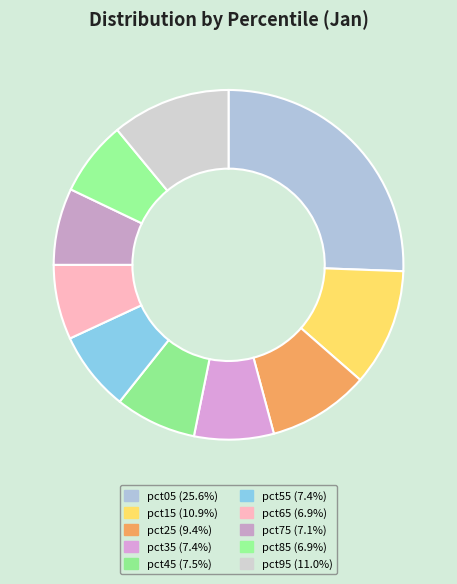

Count the number of slices in the pie.

10